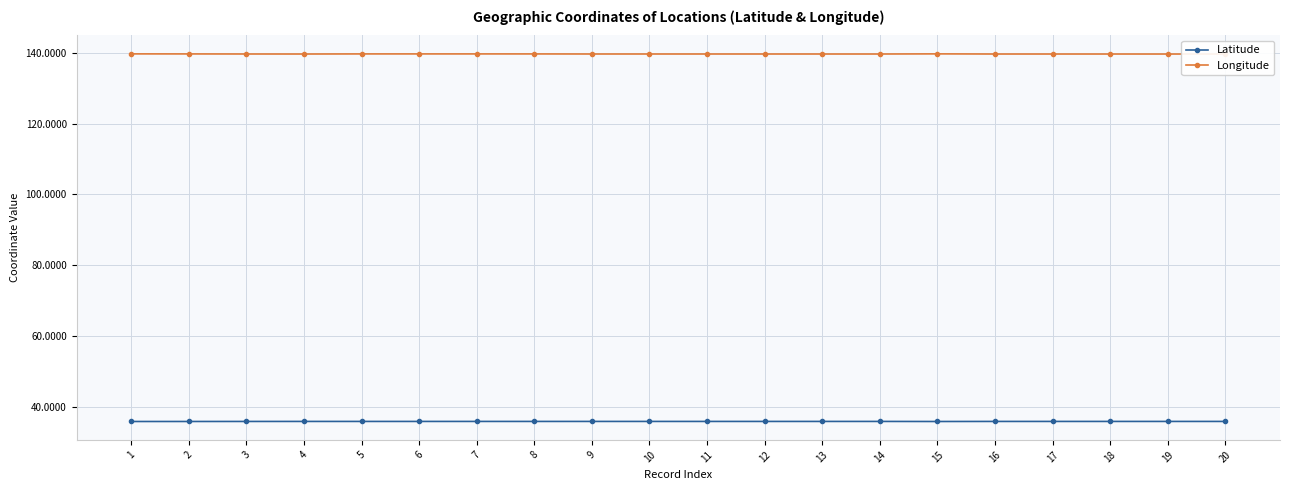

What is the minimum value shown in the chart?

35.8